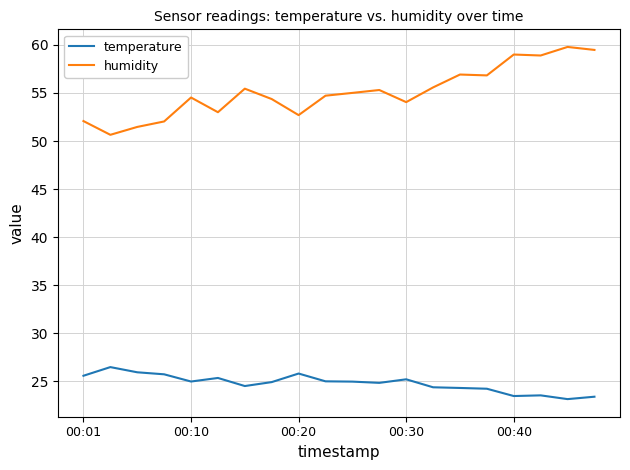

Which series has the widest spread of values?

humidity